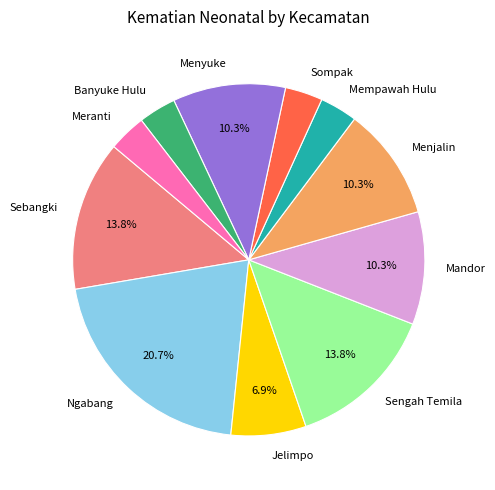

To the nearest percent, what portion does Meranti represent?

3%